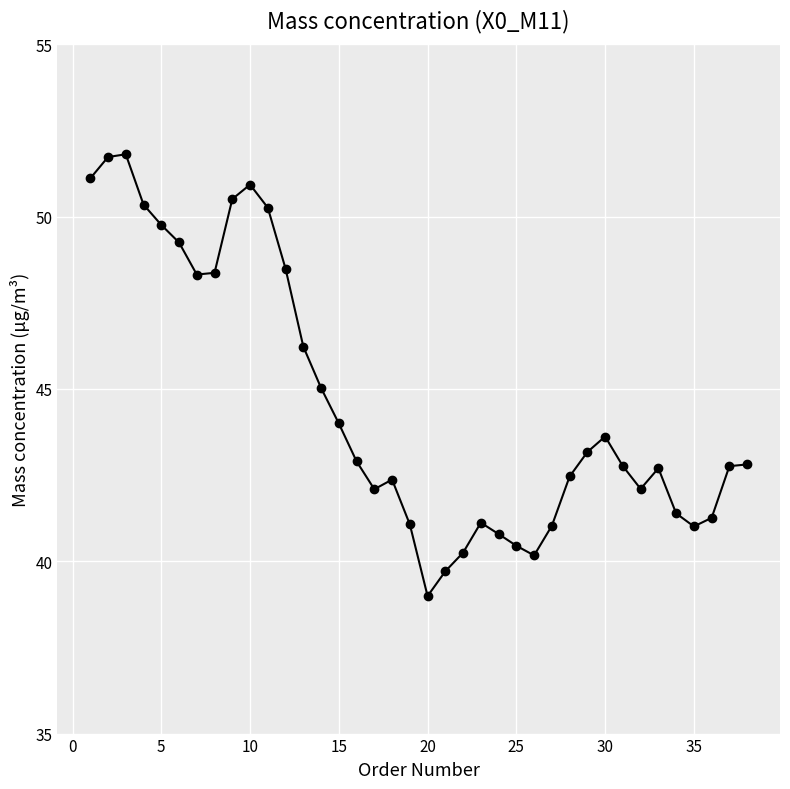

True or false: there are more than 2 points higher than both neighbors.

True